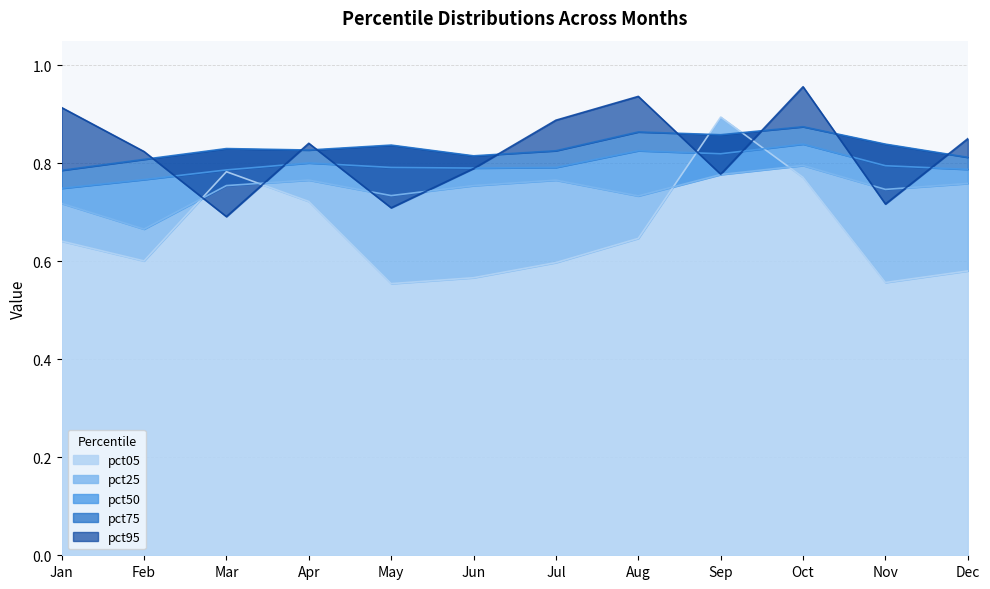

Is it true that pct95 equals 1.1 at Feb?

False